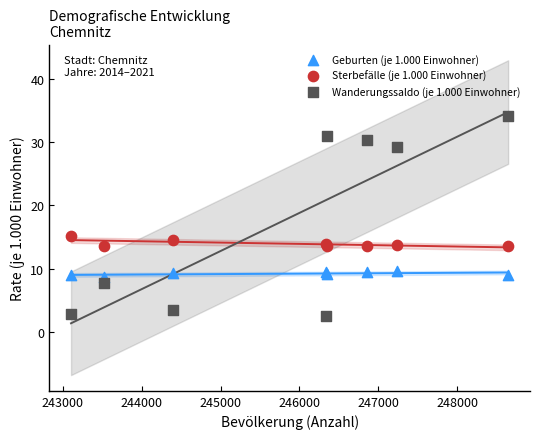

Which series contains the lowest Y value?

Wanderungssaldo (je 1.000 Einwohner)